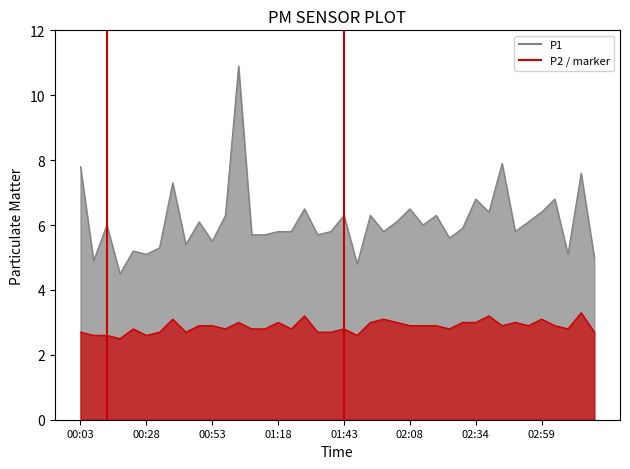

What is the average value of the P2 series?

2.9